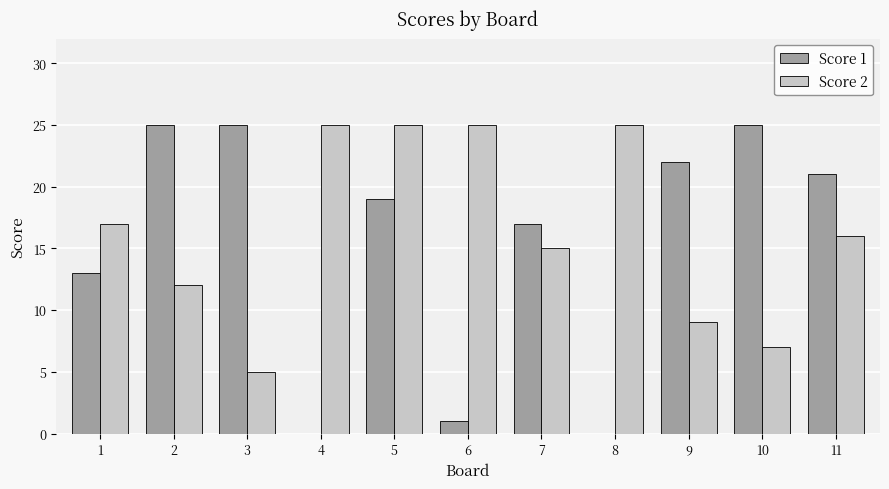

How many data points does each series have?

11